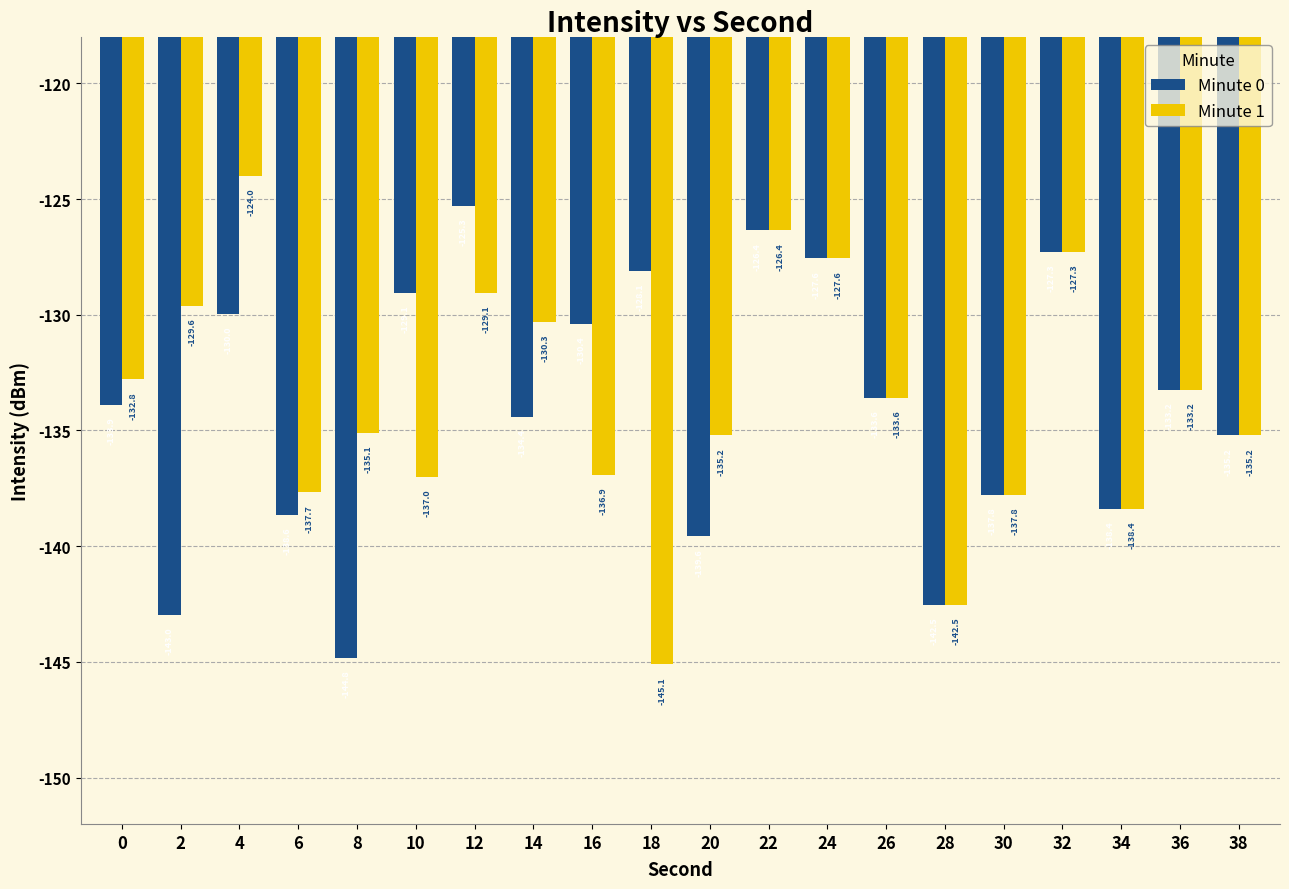

How many data points does each series have?

20